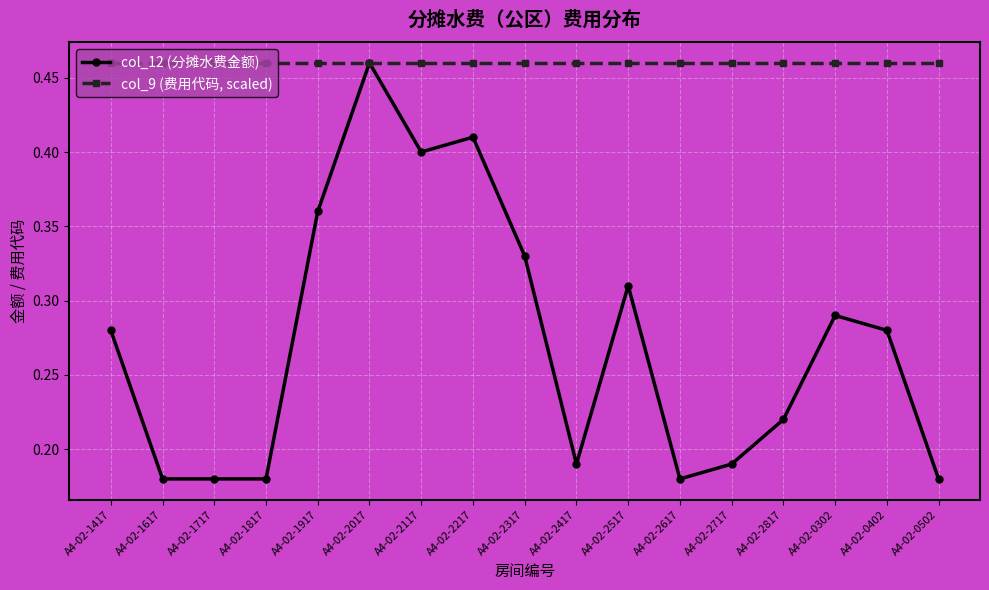

At A4-02-2717, list the series in order from largest to smallest.

col_9 (费用代码, scaled), col_12 (分摊水费金额)